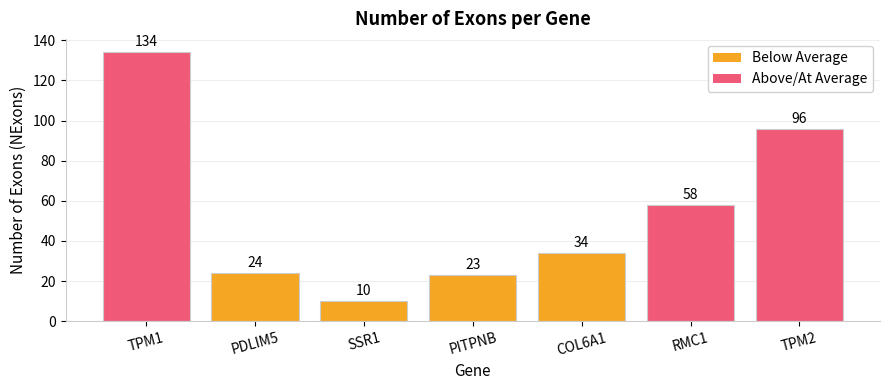

Are the bars grouped side by side (vs. stacked)?

No